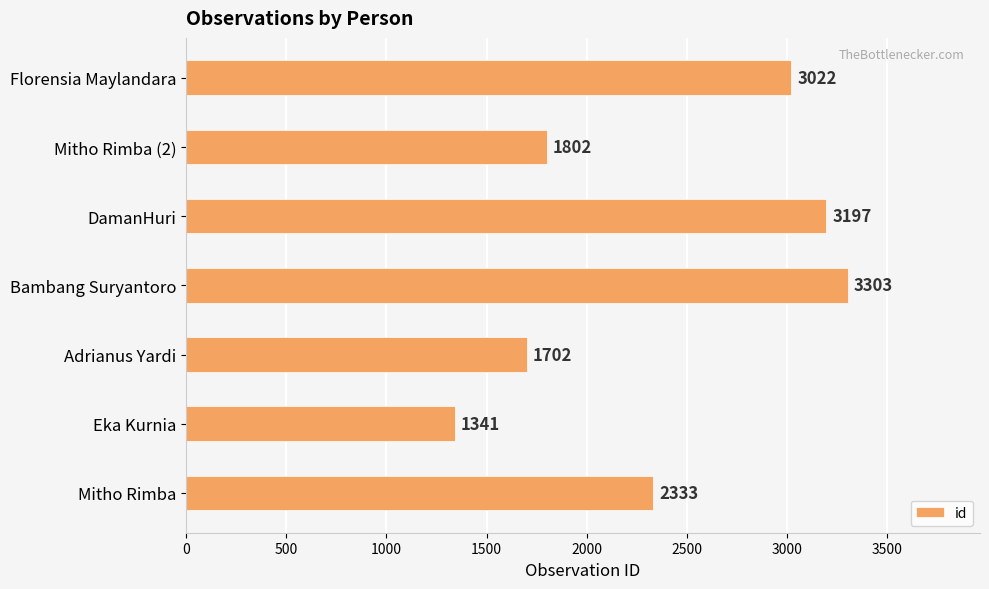

At which category does the chart reach its peak across all series?

Bambang Suryantoro